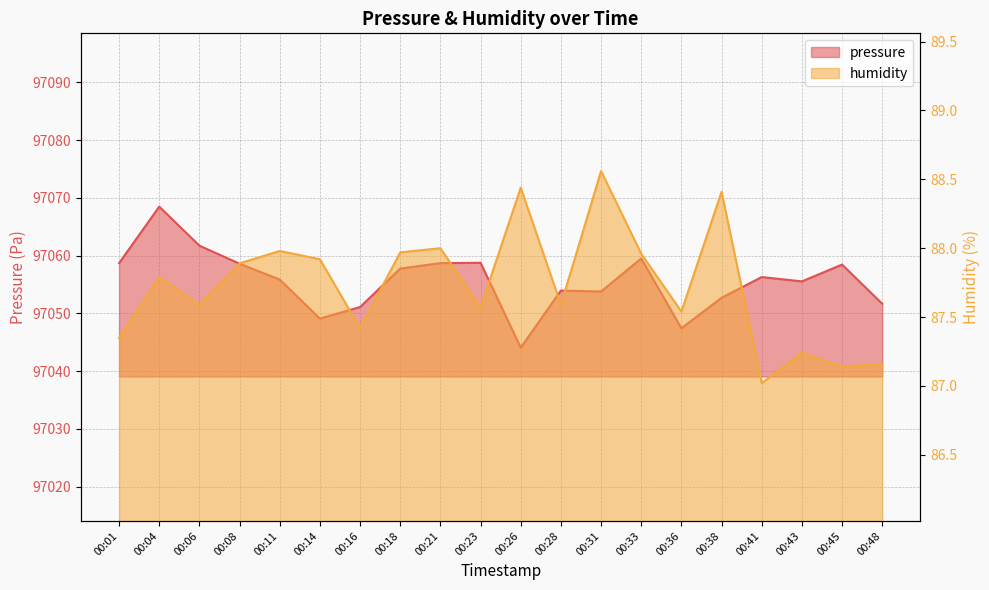

Reading left to right, extract all data points from this chart.

pressure: 00:01=97058.7	00:04=97068.5	00:06=97061.7	00:08=97058.6	00:11=97055.8	00:14=97049.1	00:16=97051.1	00:18=97057.8	00:21=97058.7	00:23=97058.8	00:26=97044.1	00:28=97053.9	00:31=97053.8	00:33=97059.5	00:36=97047.4	00:38=97052.7	00:41=97056.3	00:43=97055.5	00:45=97058.4	00:48=97051.7
humidity: 00:01=87.3	00:04=87.8	00:06=87.6	00:08=87.9	00:11=88.0	00:14=87.9	00:16=87.4	00:18=88.0	00:21=88.0	00:23=87.6	00:26=88.4	00:28=87.6	00:31=88.6	00:33=88.0	00:36=87.5	00:38=88.4	00:41=87.0	00:43=87.2	00:45=87.1	00:48=87.2